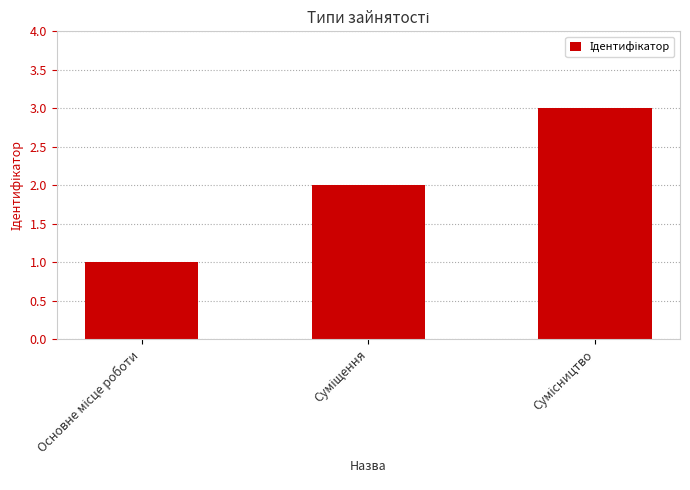

Are the bars horizontal?

No